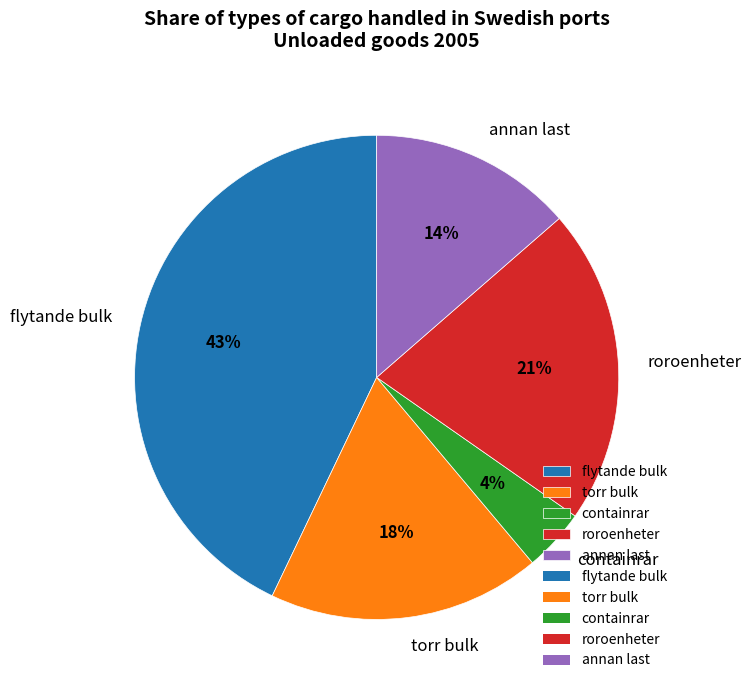

Is it true that roroenheter is 21% of the pie?

True